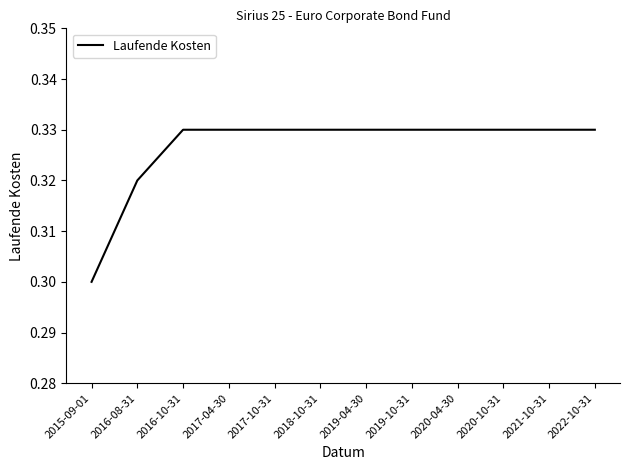

At which category does the chart reach its minimum across all series?

2015-09-01